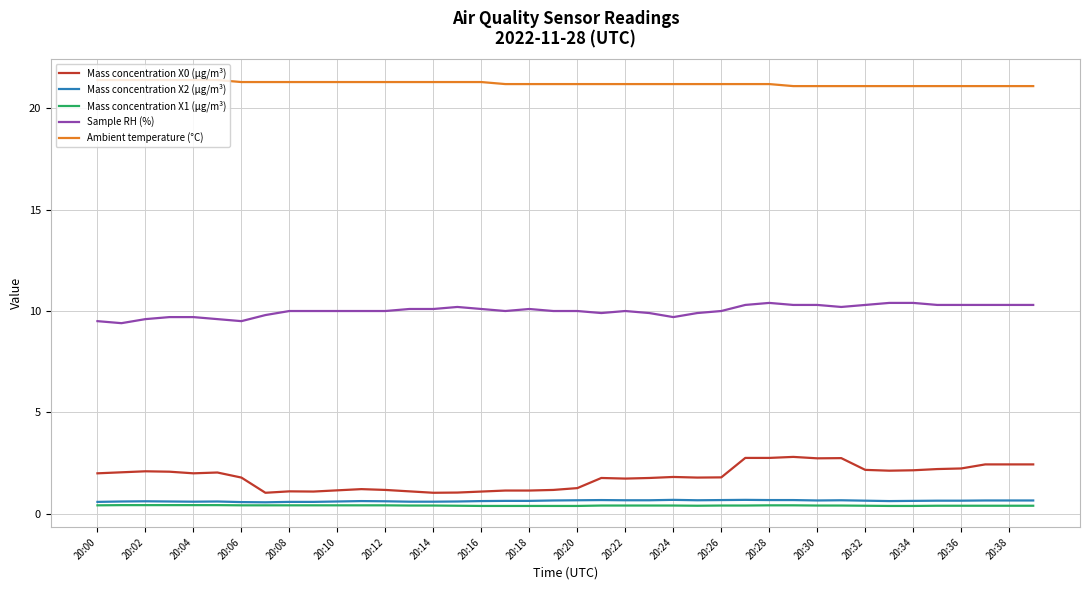

Rank the series by their maximum value, from highest to lowest.

Ambient temperature (°C), Sample RH (%), Mass concentration X0 (μg/m³), Mass concentration X2 (μg/m³), Mass concentration X1 (μg/m³)